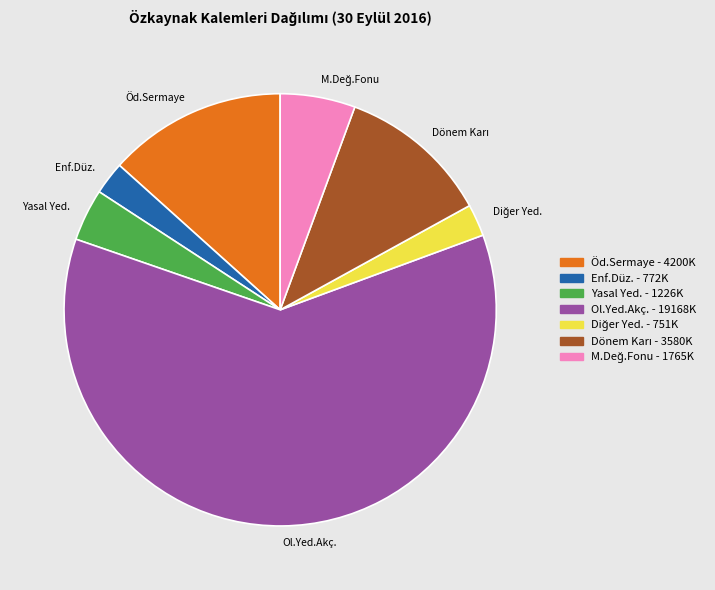

What is the ratio of the value at Öd.Sermaye to the value at Enf.Düz.?

5.4